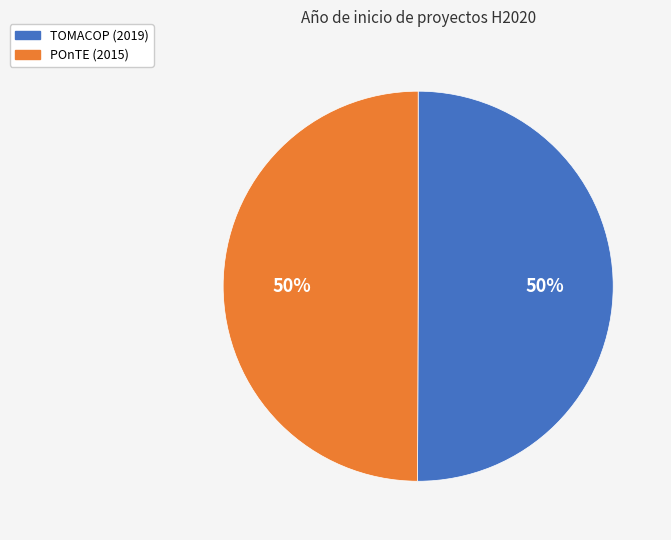

Is it true that TOMACOP (2019) is 36% of the pie?

False